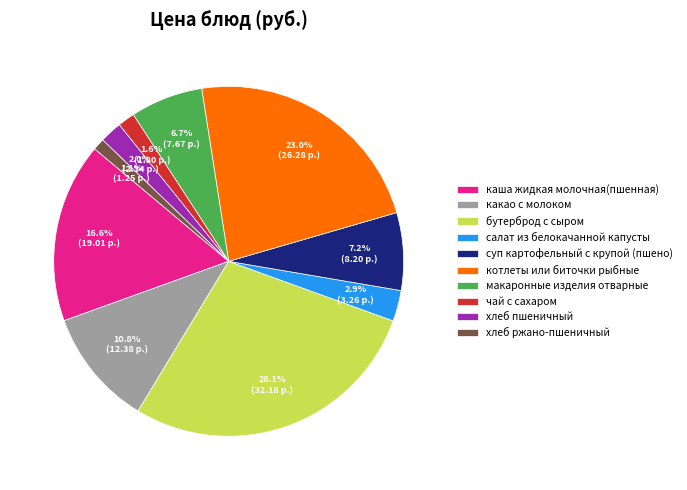

What is the ratio of the value at бутерброд с сыром to the value at макаронные изделия отварные?

4.2